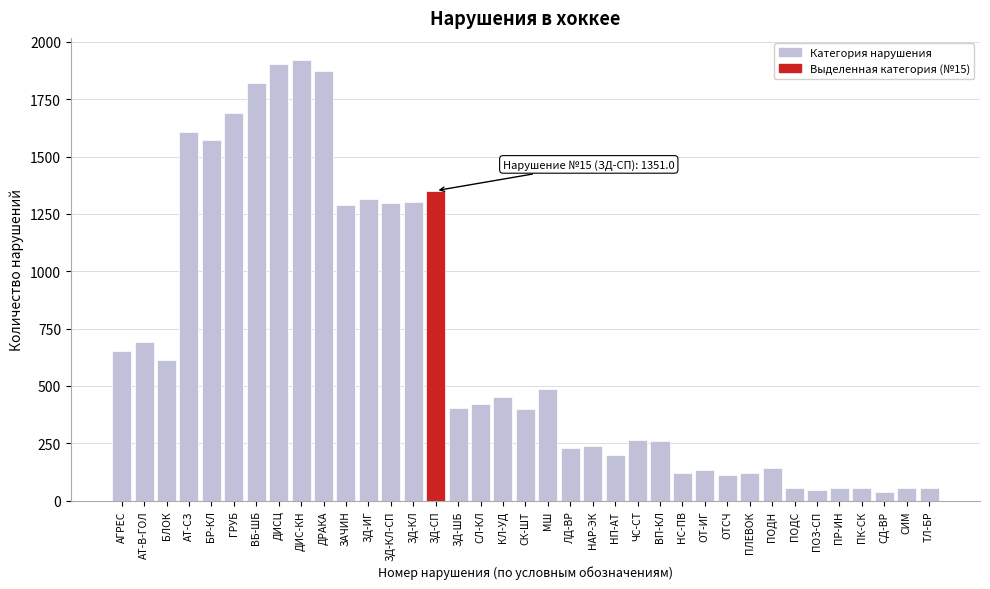

What is the sum of the values at ЛД-ВР and НП-АТ?

430